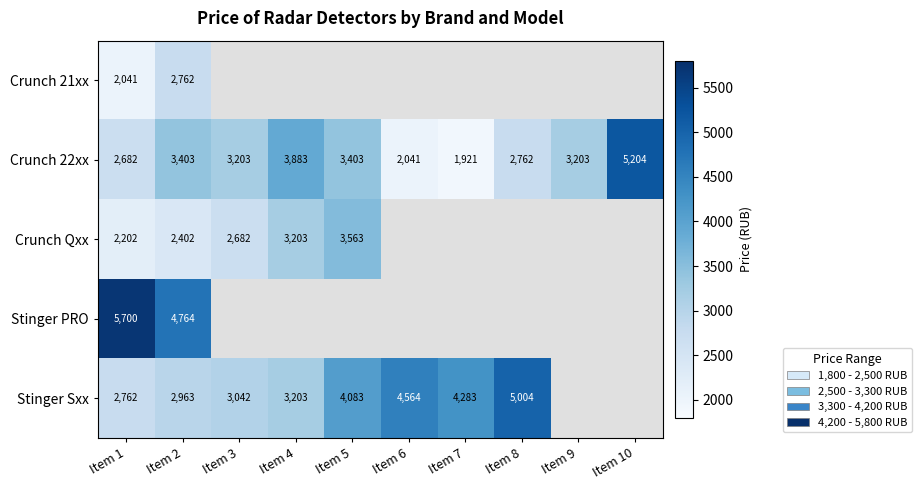

Is the value of Crunch 22xx at Item 3 greater than the value of Stinger Sxx at Item 8?

No